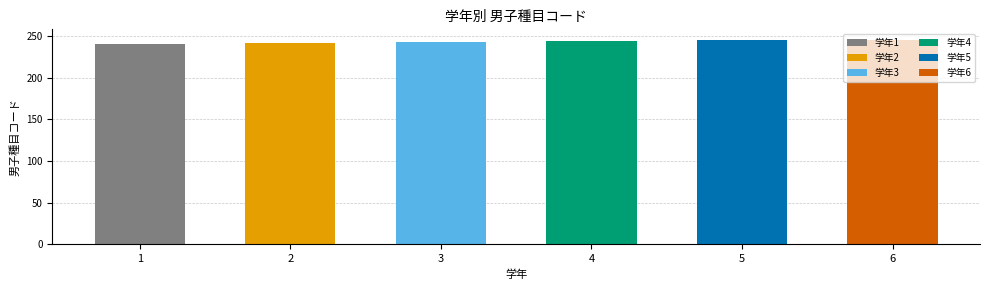

Count the number of values greater than 244.

2